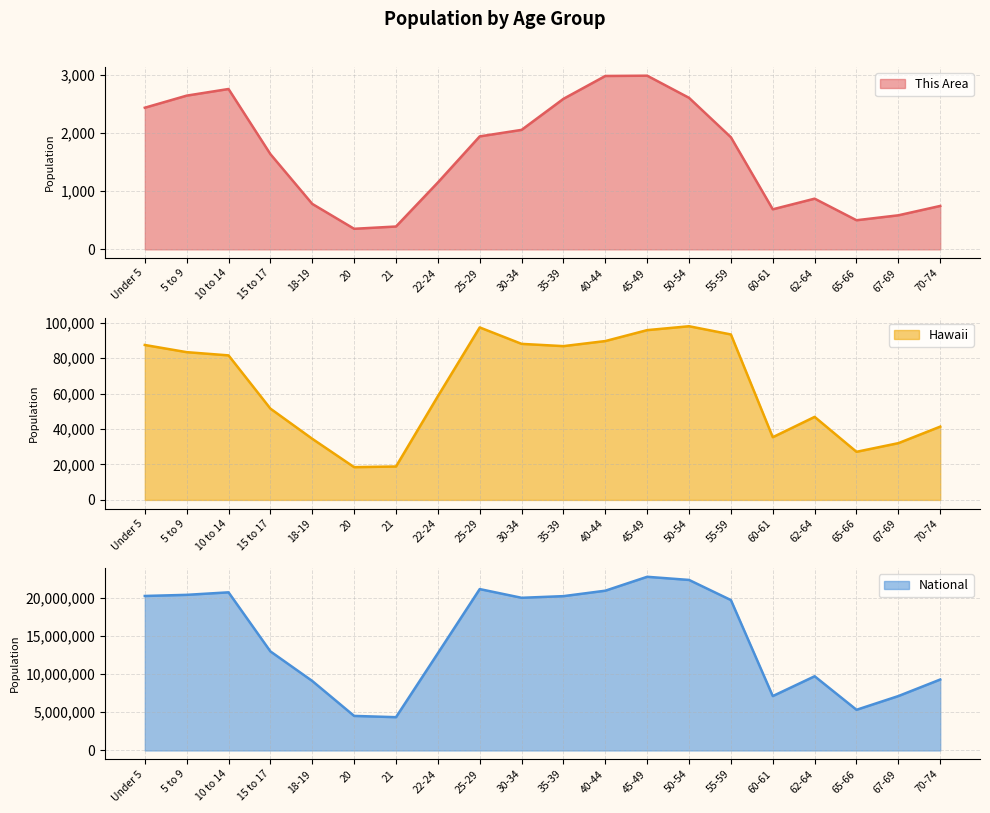

What is the difference between the maximum and minimum values in the This Area series?

2633